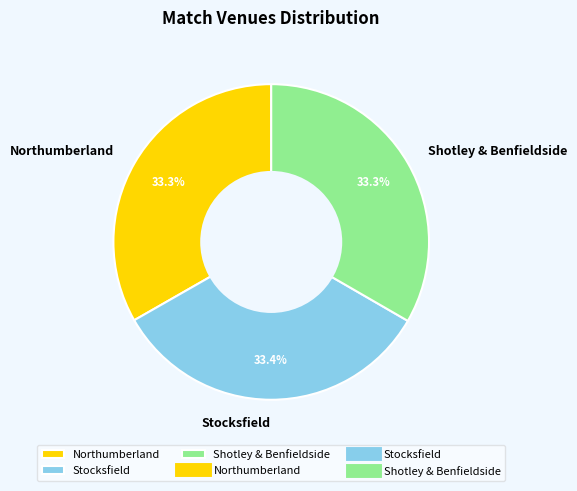

Approximately how many times larger is the value at Shotley & Benfieldside compared to Stocksfield?

1.0